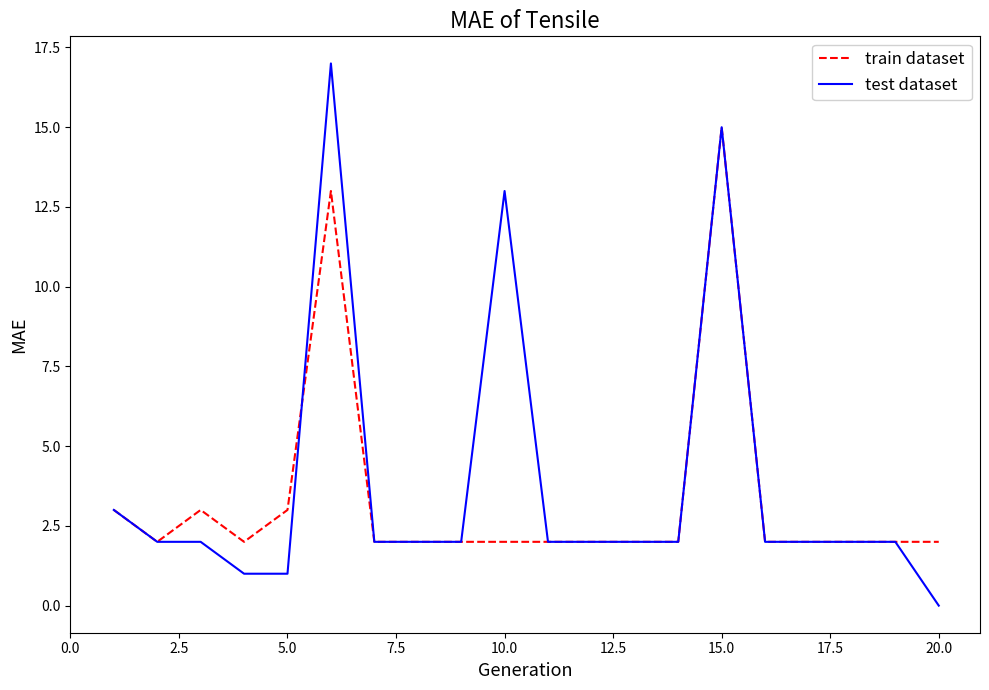

Reading left to right, what are all the values shown in this chart?

train dataset: 3	2	3	2	3	13	2	2	2	2	2	2	2	2	15	2	2	2	2	2
test dataset: 3	2	2	1	1	17	2	2	2	13	2	2	2	2	15	2	2	2	2	0